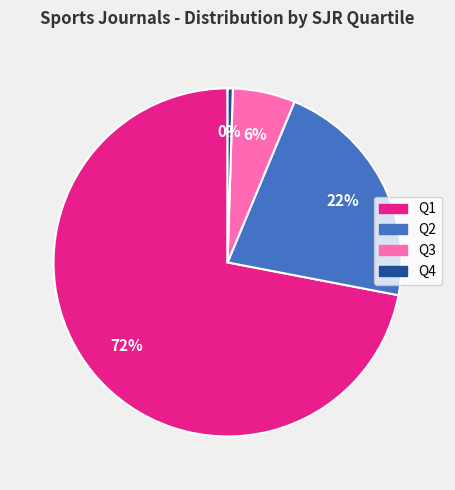

Count the number of slices in the pie.

4